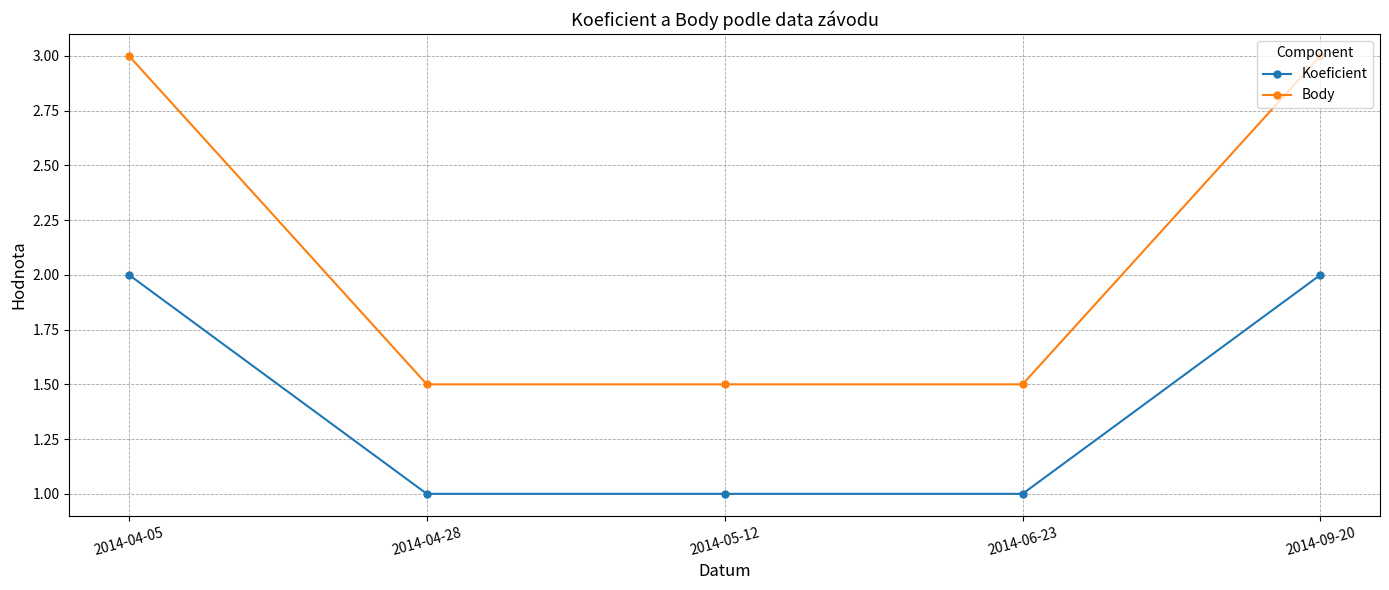

What is the label of the 3rd point from the left?

2014-05-12